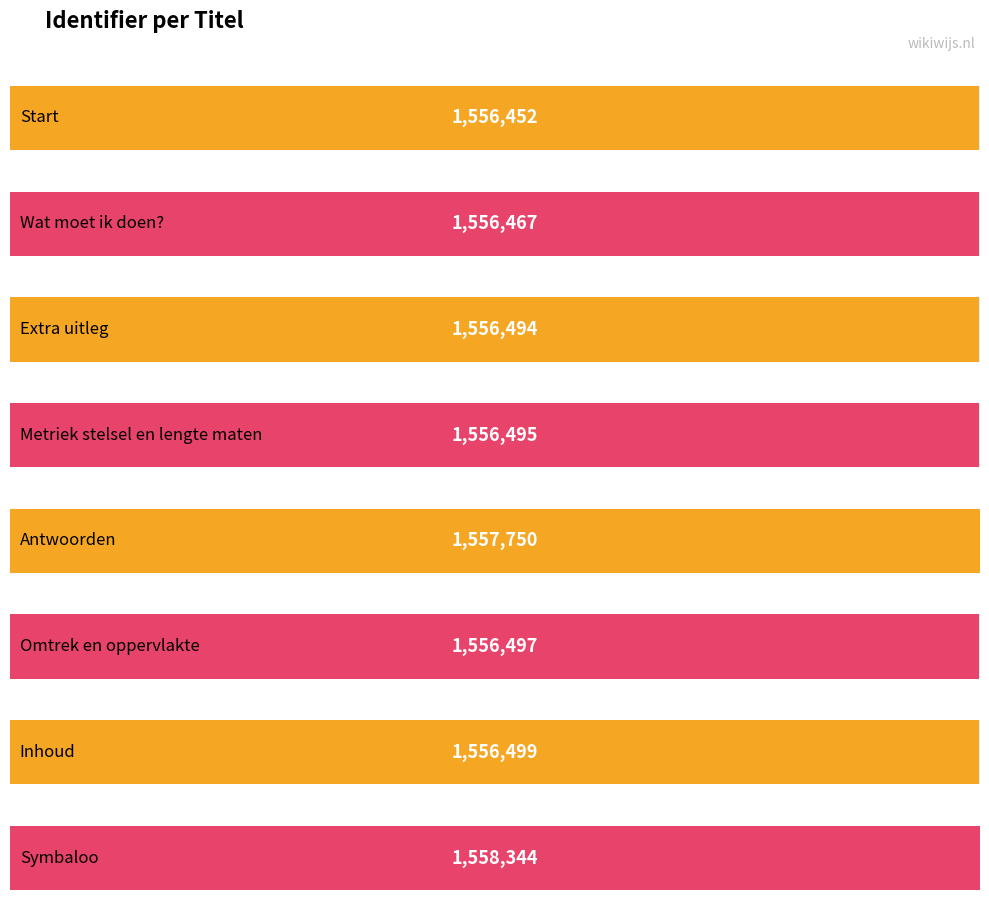

Reading left to right, what are all the values shown in this chart?

1556452	1556467	1556494	1556495	1557750	1556497	1556499	1558344